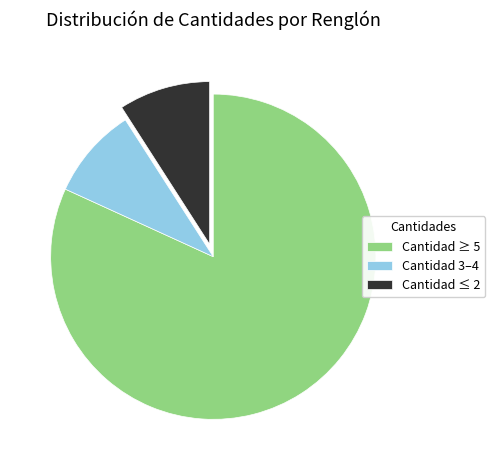

Does Cantidad ≥ 5 account for over 50% of the chart?

Yes